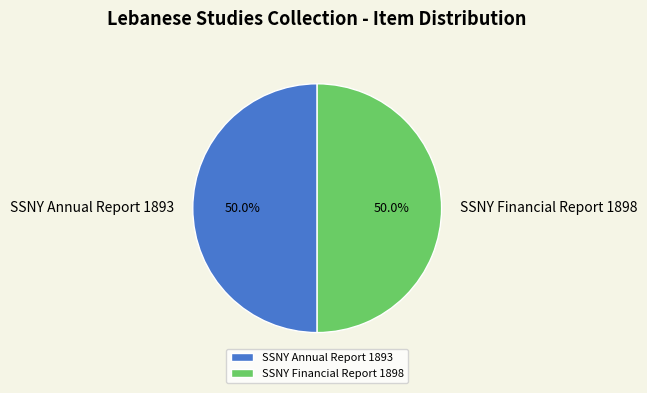

What is the ratio of the value at SSNY Annual Report 1893 to the value at SSNY Financial Report 1898?

1.0